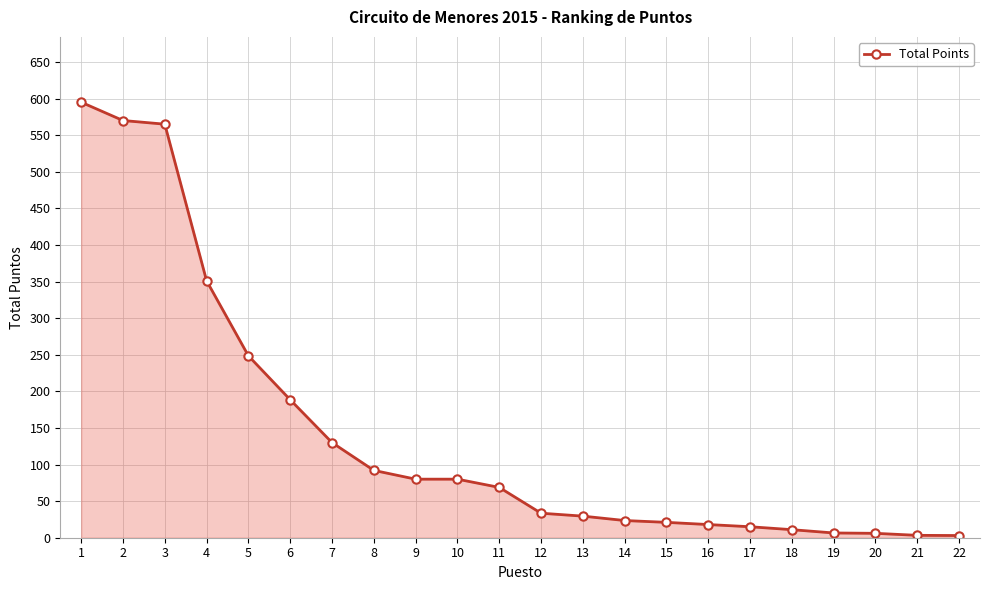

What is the sum of all values?

3139.0